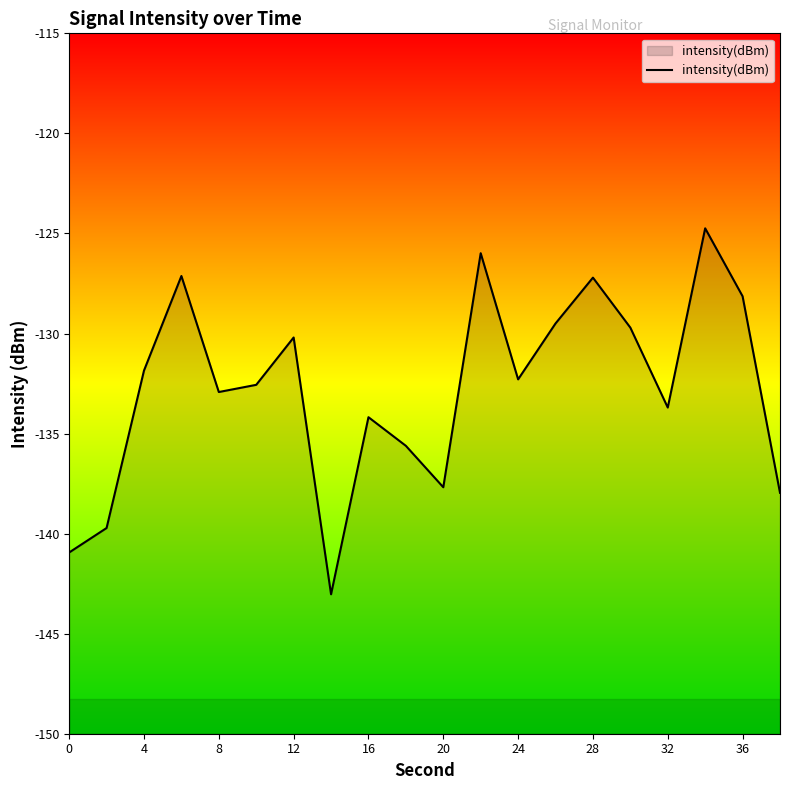

The chart shows a value of -235.9 at 0. True or false?

False